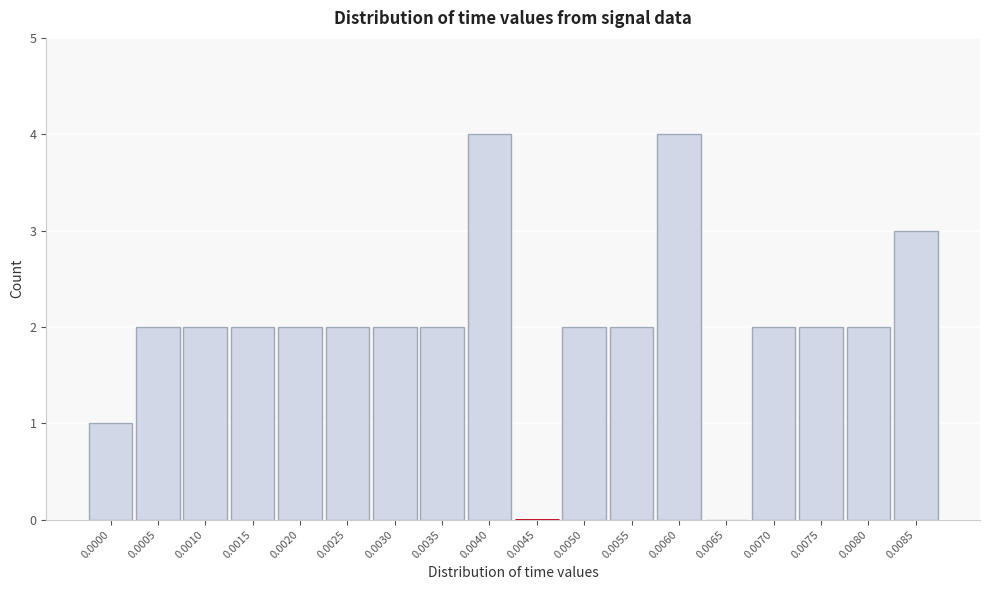

Reading left to right, what are all the values shown in this chart?

0.0000=1	0.0005=2	0.0010=2	0.0015=2	0.0020=2	0.0025=2	0.0030=2	0.0035=2	0.0040=4	0.0045=0	0.0050=2	0.0055=2	0.0060=4	0.0065=0	0.0070=2	0.0075=2	0.0080=2	0.0085=3